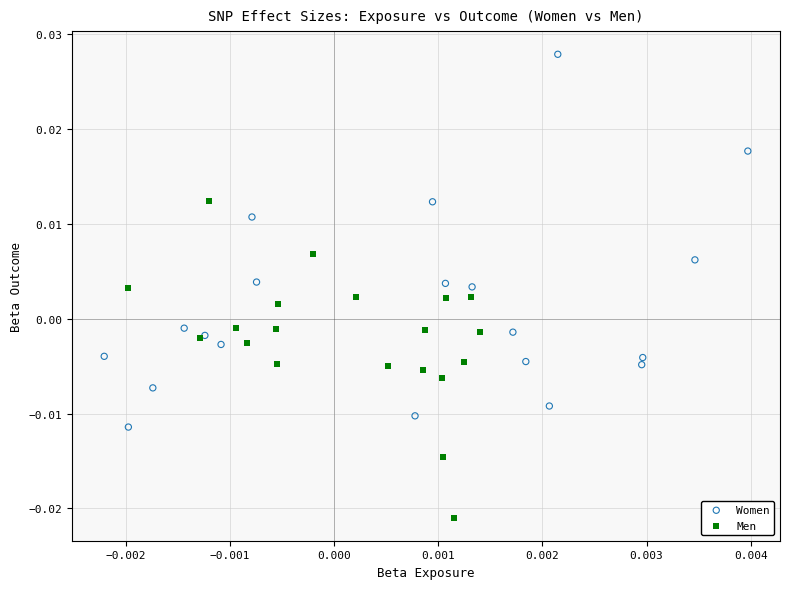

Which series has the largest Y range (max minus min)?

Women